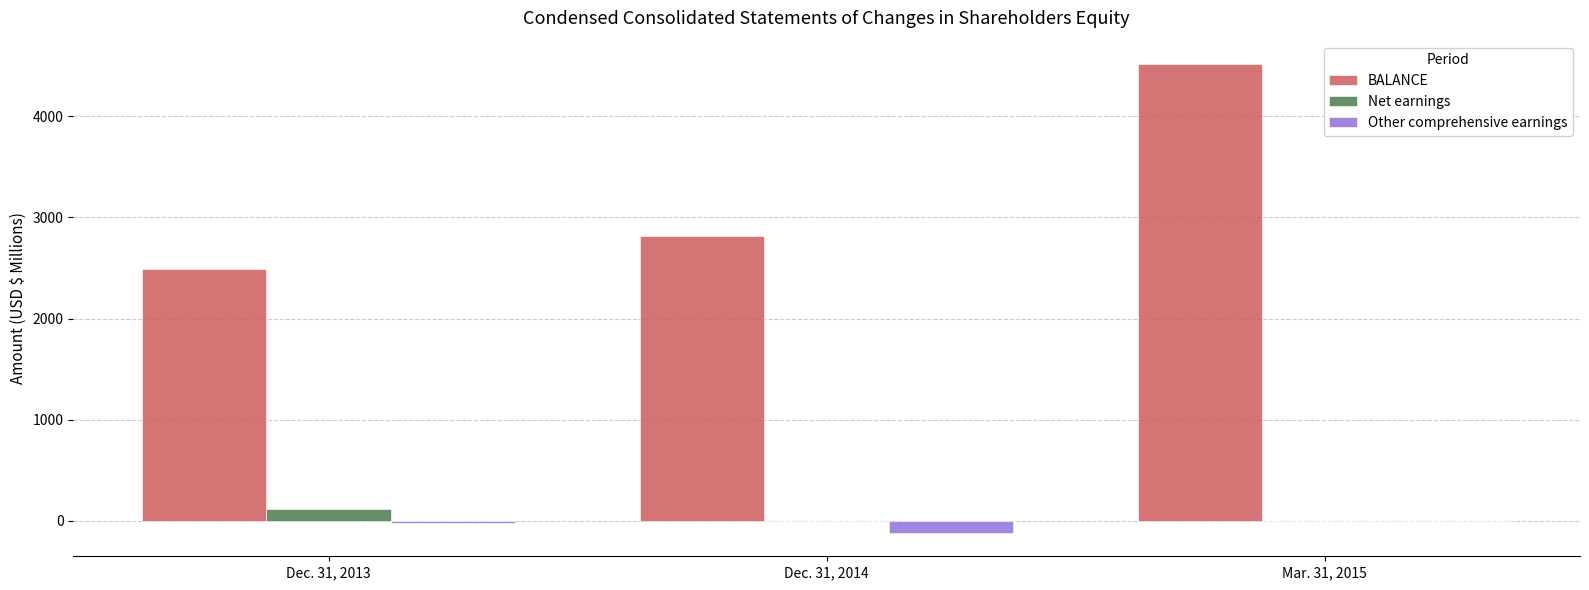

Is it true that BALANCE equals 2491.3 at Dec. 31, 2013?

True